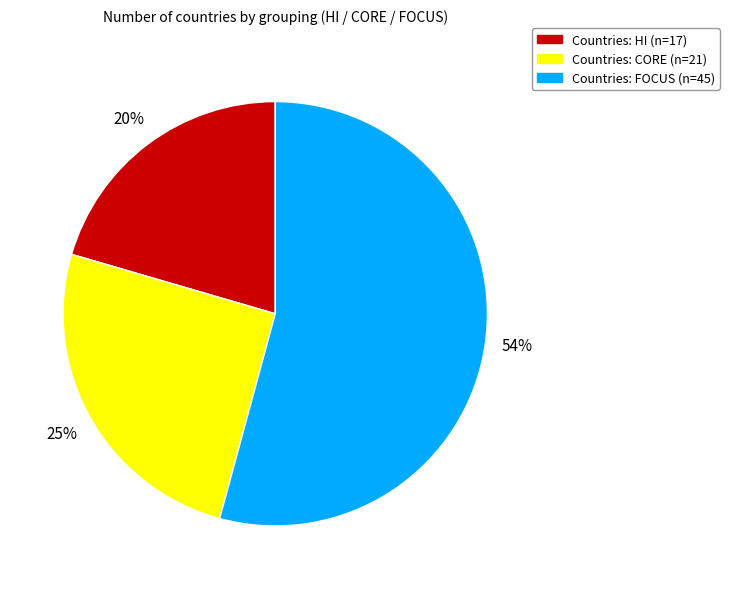

How many segments does this pie chart have?

3